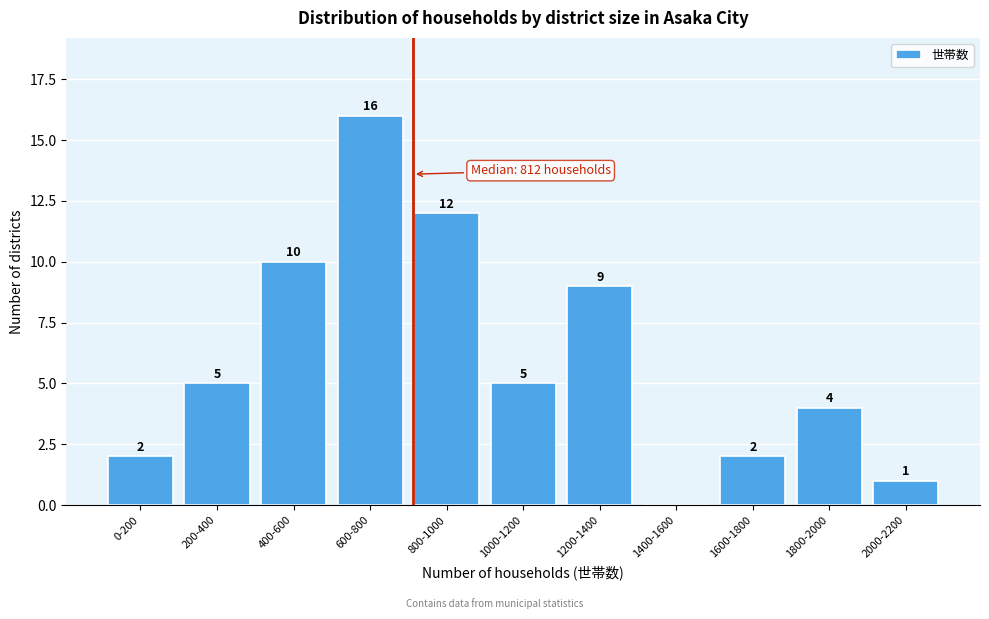

Reading left to right, what are all the values shown in this chart?

0-200=2	200-400=5	400-600=10	600-800=16	800-1000=12	1000-1200=5	1200-1400=9	1400-1600=0	1600-1800=2	1800-2000=4	2000-2200=1